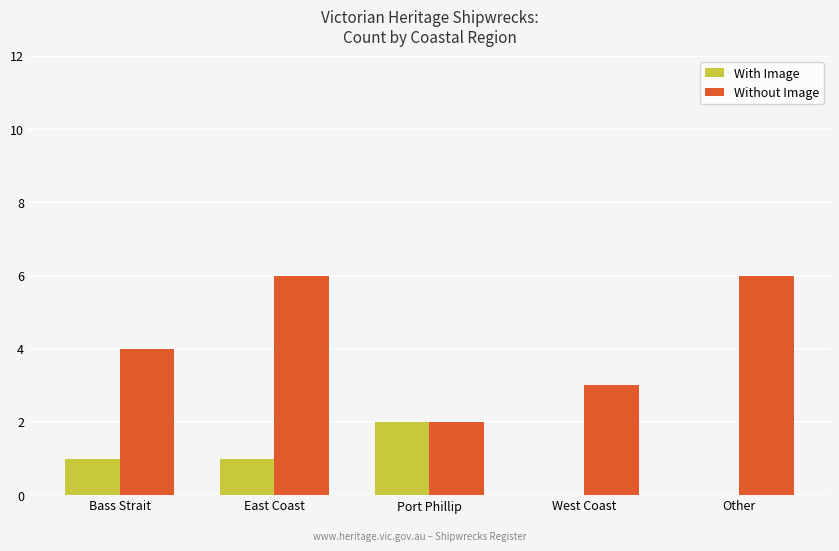

How many groups of bars are there?

5